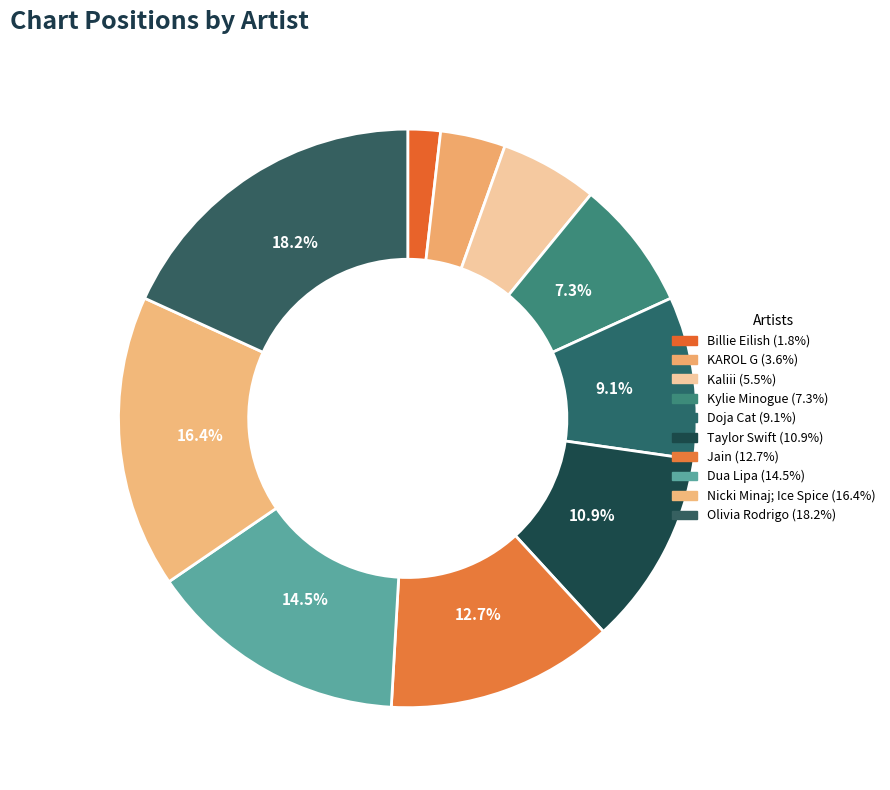

To the nearest percent, what portion does Kylie Minogue represent?

7%